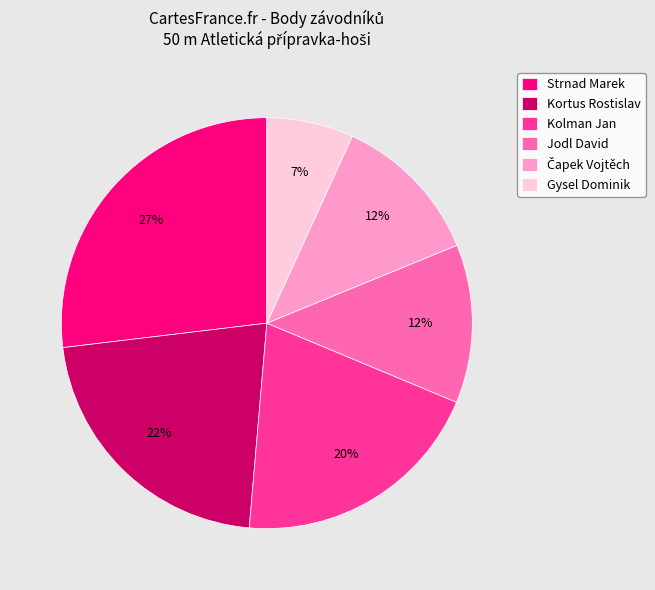

Which has a higher value, Strnad Marek or Jodl David?

Strnad Marek